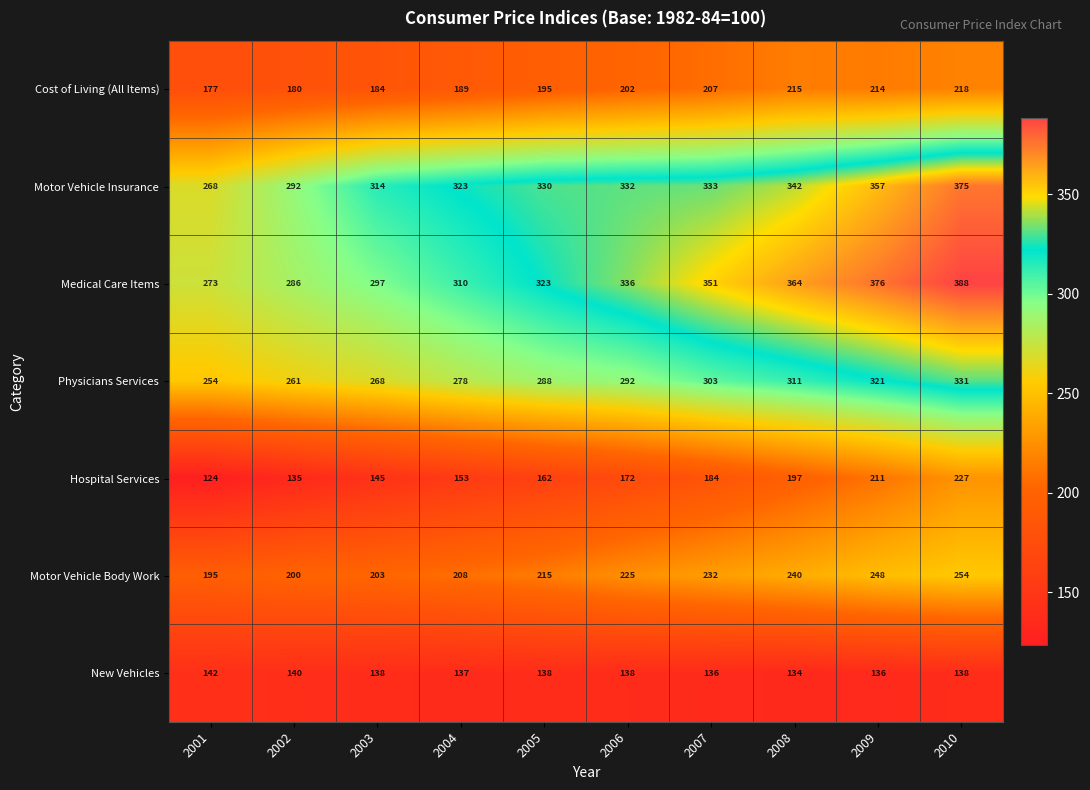

What is the difference between the maximum and second lowest values in the Cost of Living (All Items) series?

38